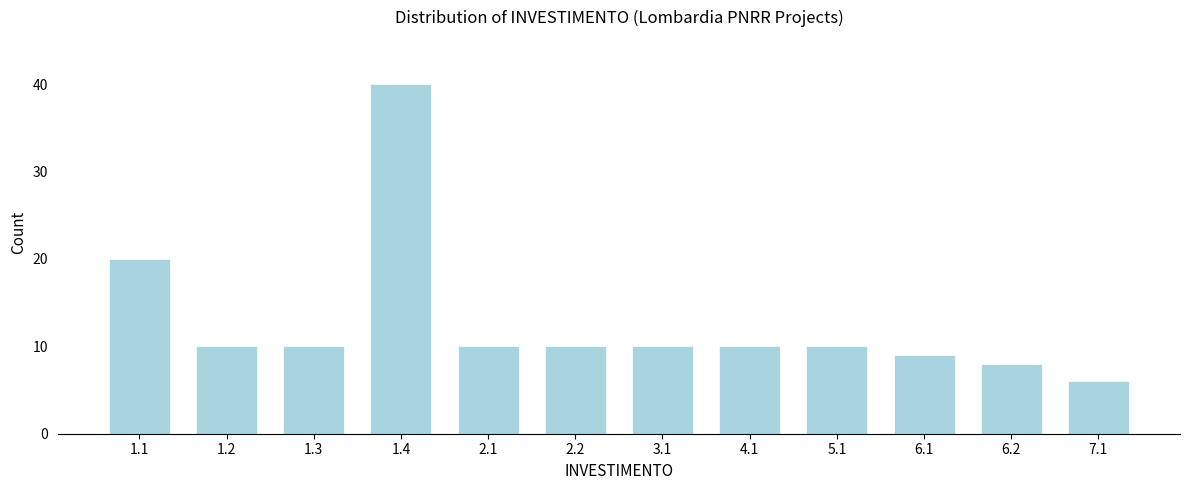

Reading left to right, what are all the values shown in this chart?

20	10	10	40	10	10	10	10	10	9	8	6